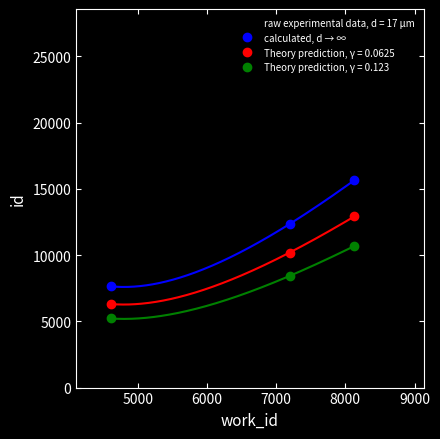

What is the maximum value shown in the chart?

15659.9